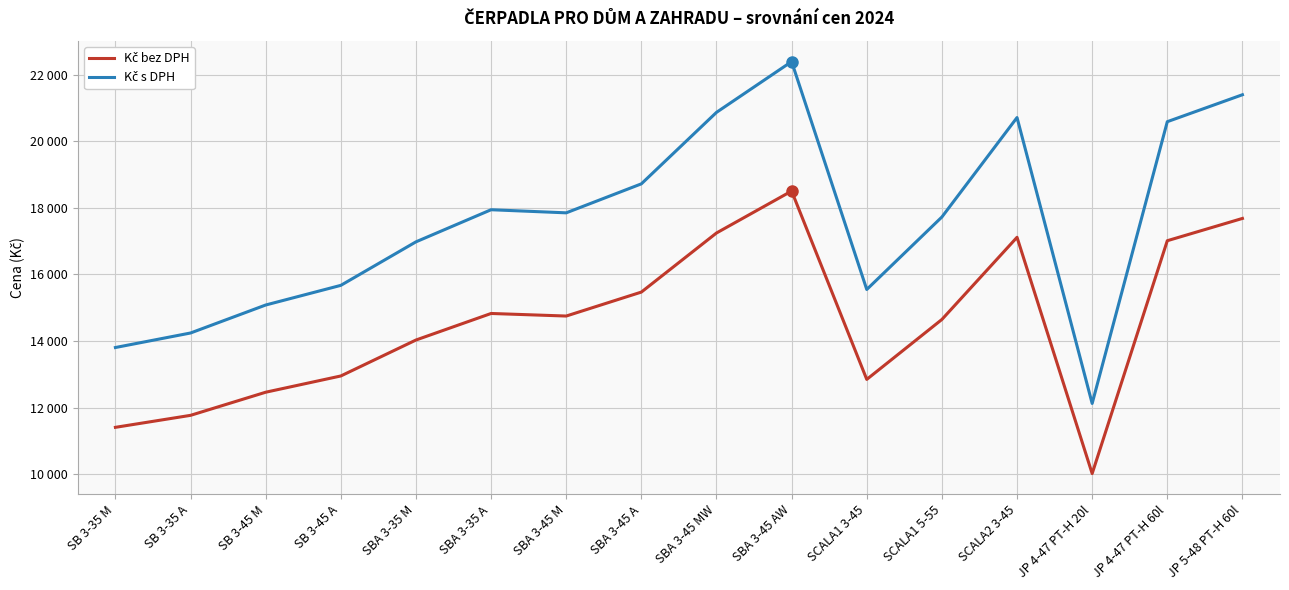

True or false: Kč s DPH has a value of 6112 at SB 3-35 A.

False